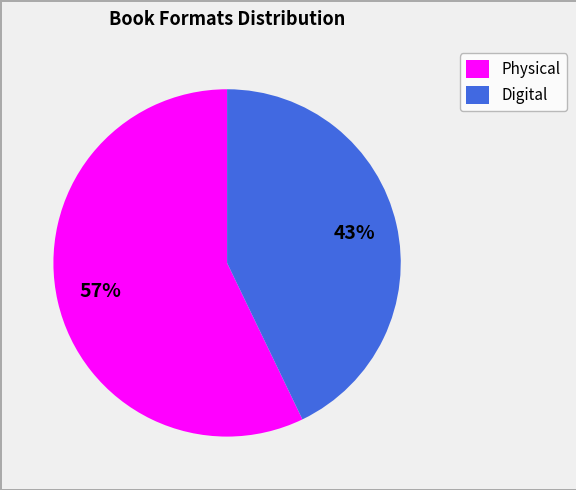

Rank the categories by value from highest to lowest.

Physical, Digital